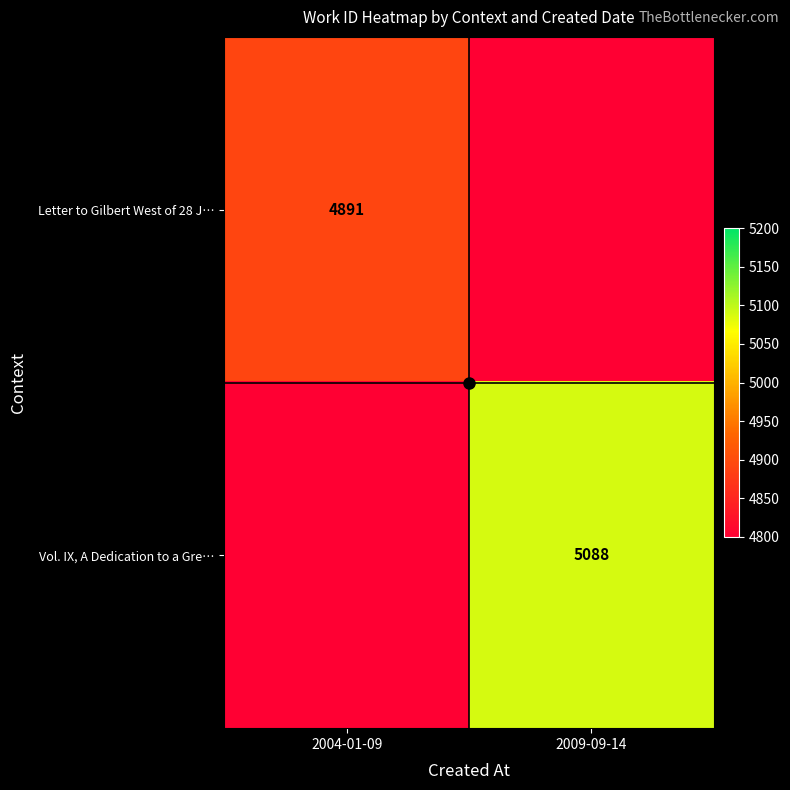

Is it true that Vol. IX, A Dedication to a Gre… equals 5088.0 at 2009-09-14?

True